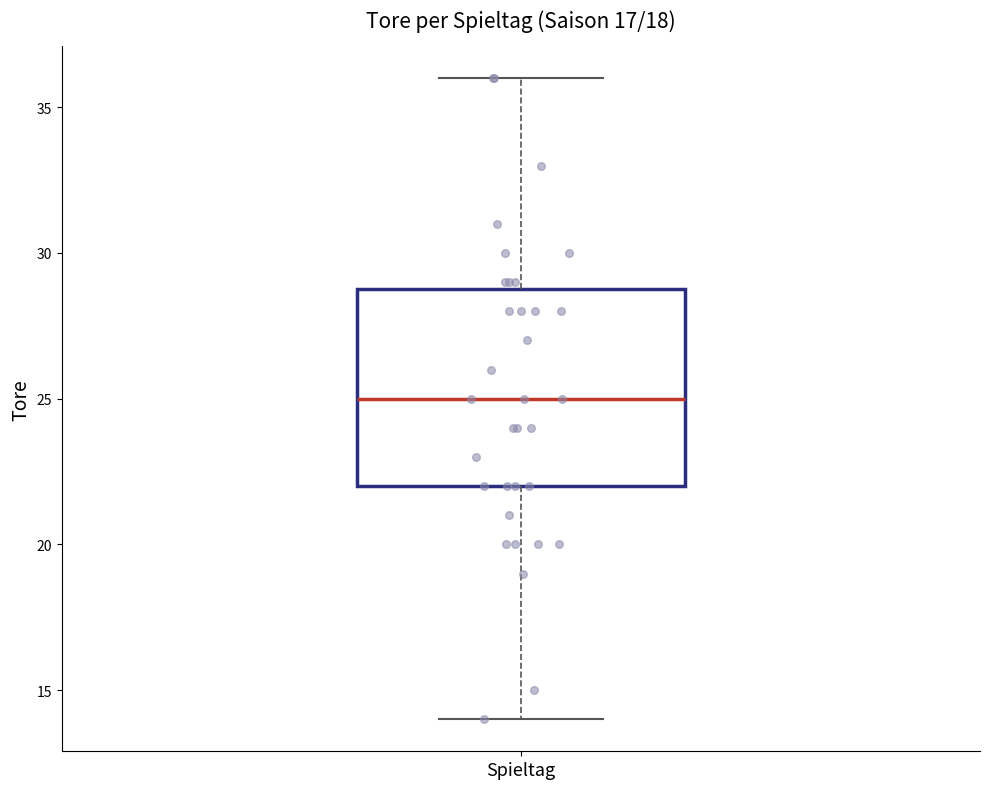

Transcribe this box plot: give where the median line is, the range the box spans, and where the two whiskers end, as read against the y-axis. The values are not printed on the chart, so give them approximately, as read against the axis.

median 25, box 22 to 29, whiskers 14 to 36